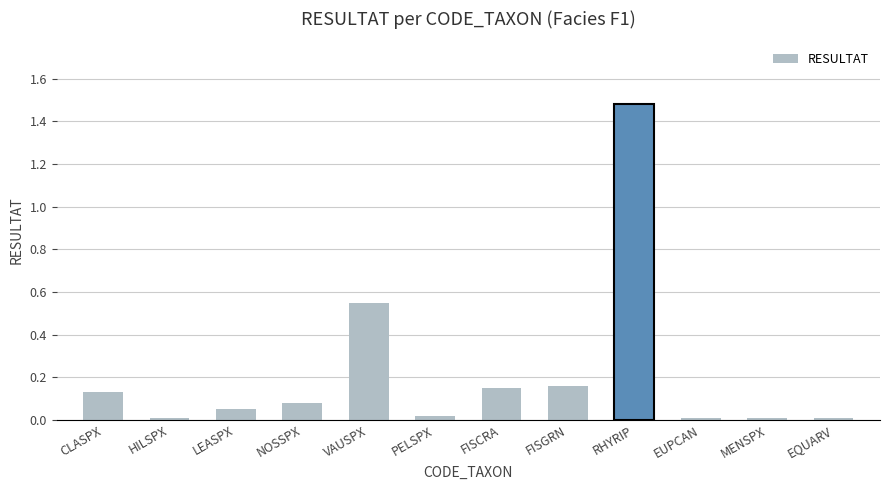

What is the sum of the values at FISCRA and FISGRN?

0.3